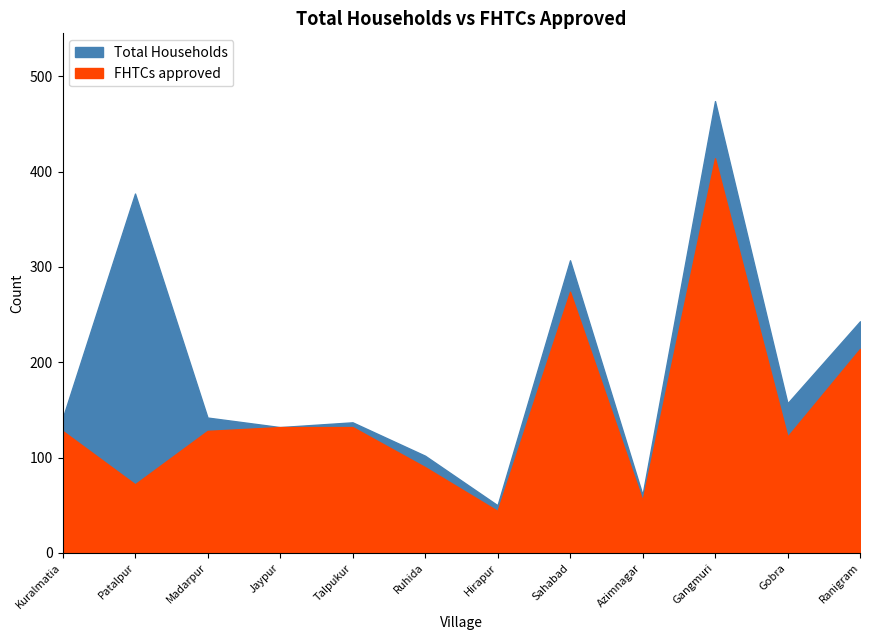

What is the average value of the Total Households series?

194